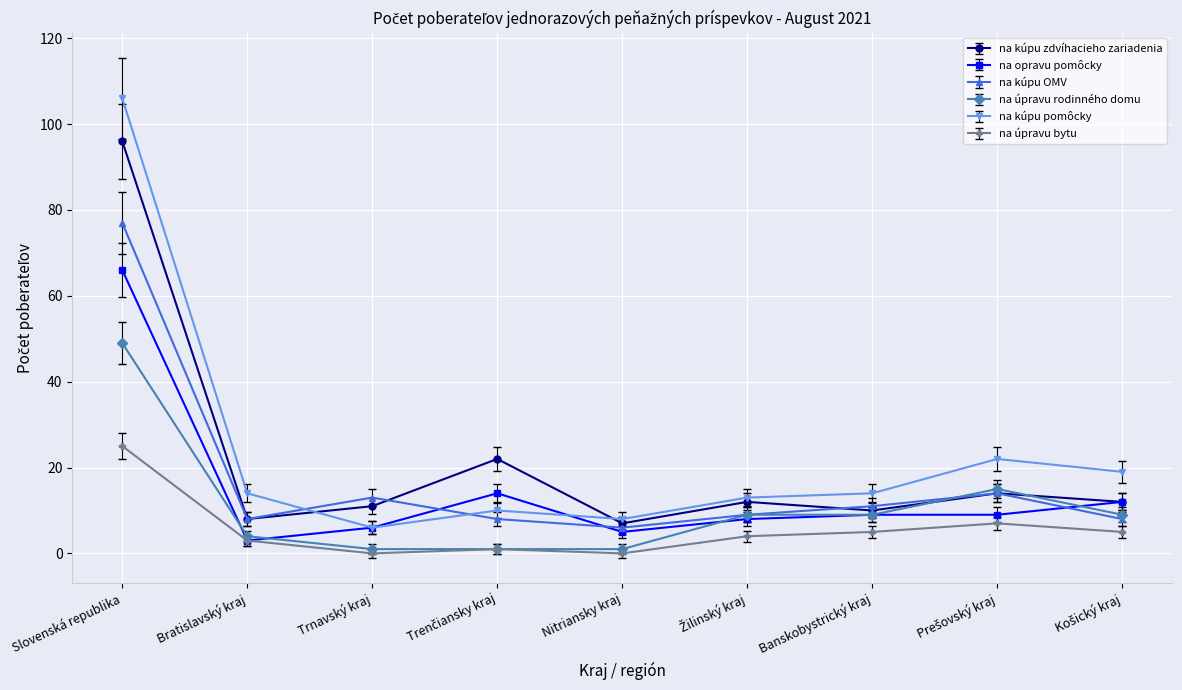

What position from the left is Trnavský kraj?

3